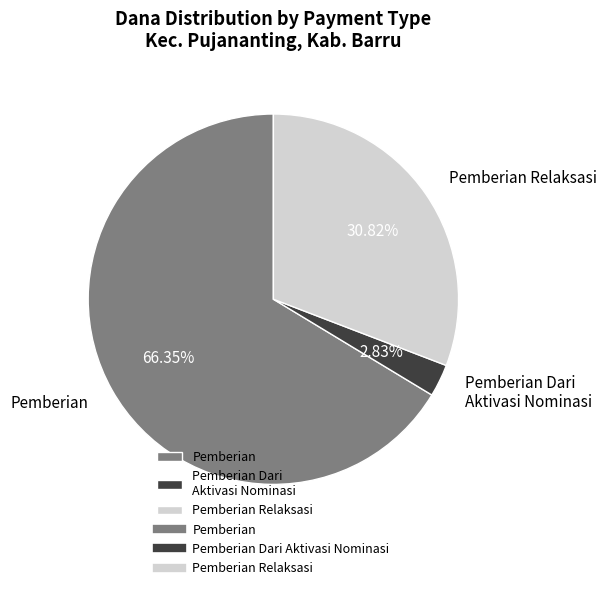

Count the number of slices in the pie.

3